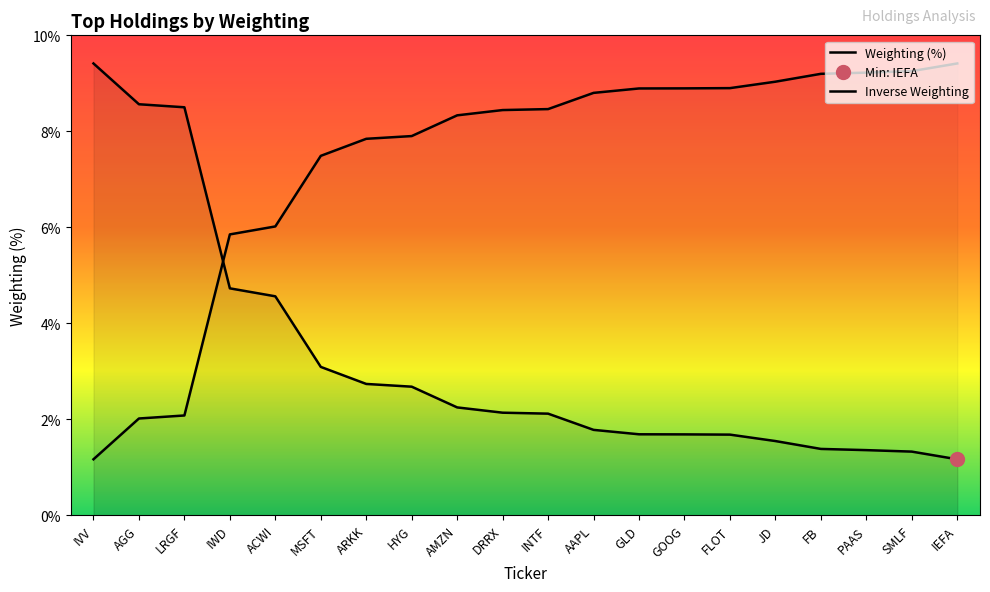

Reading left to right, extract all data points from this chart.

IVV=9.4	AGG=8.6	LRGF=8.5	IWD=4.7	ACWI=4.6	MSFT=3.1	ARKK=2.7	HYG=2.7	AMZN=2.2	DRRX=2.1	INTF=2.1	AAPL=1.8	GLD=1.7	GOOG=1.7	FLOT=1.7	JD=1.5	FB=1.4	PAAS=1.4	SMLF=1.3	IEFA=1.2